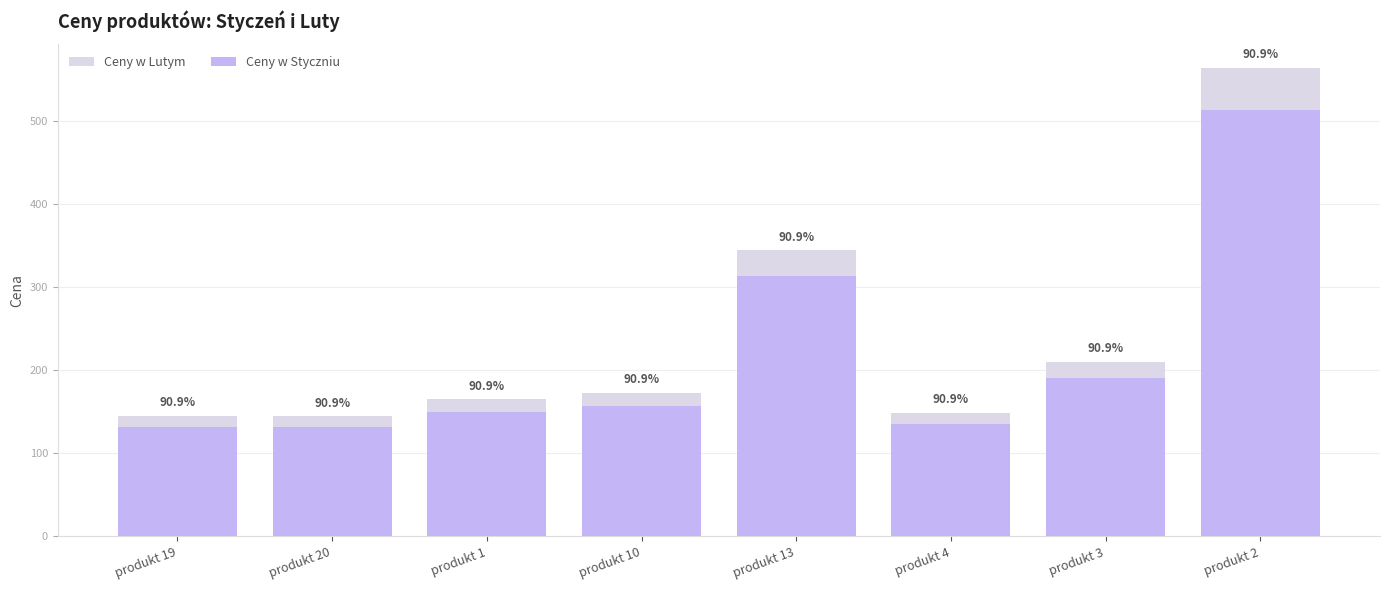

What is the label of the 5th bar from the left?

produkt 13